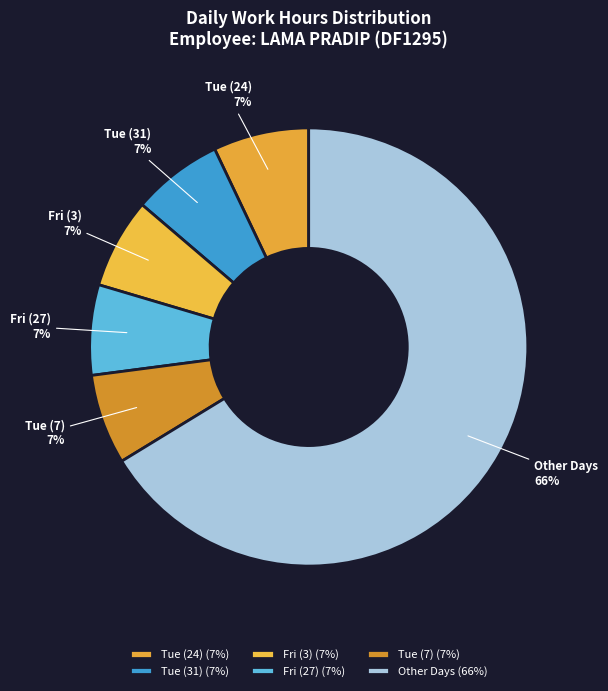

To the nearest percent, what is the average slice percentage?

17%